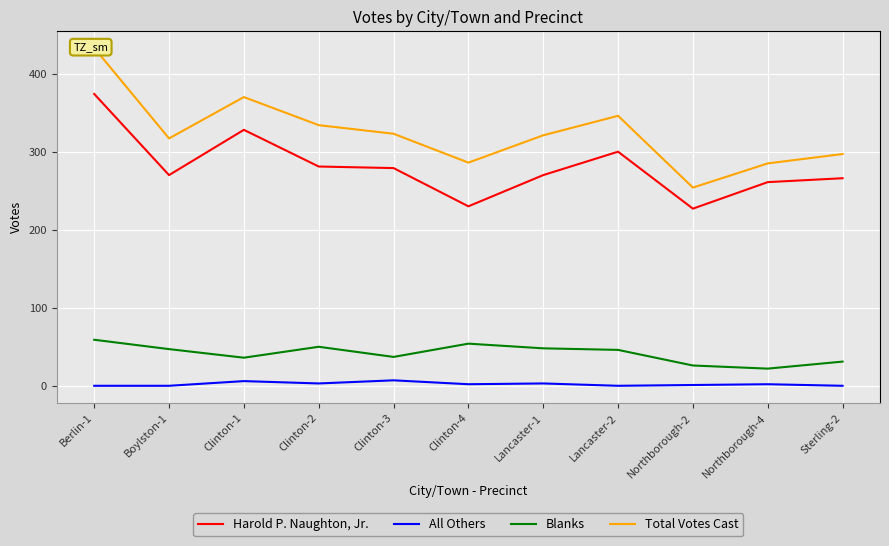

Read the All Others value at Clinton-3.

7